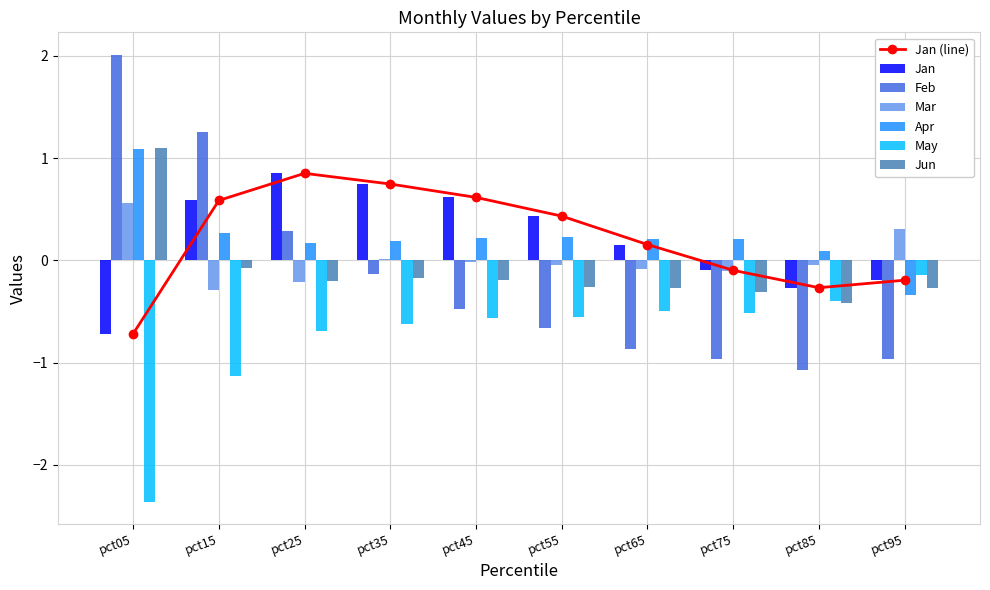

What is the sum of all May values?

-7.5